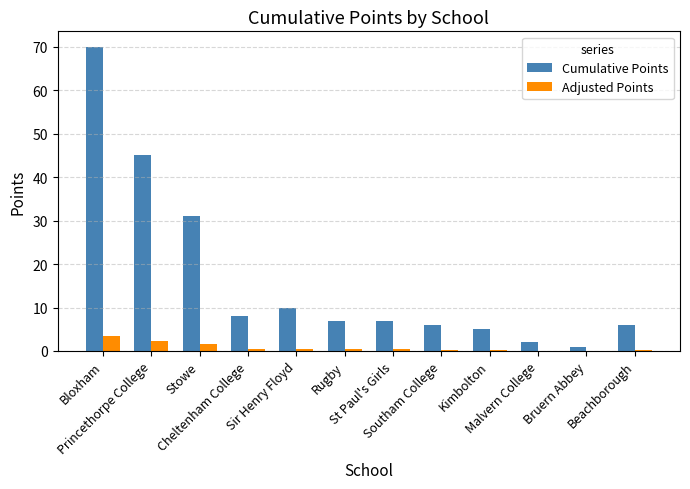

At which category is the sum across all series the highest?

Bloxham